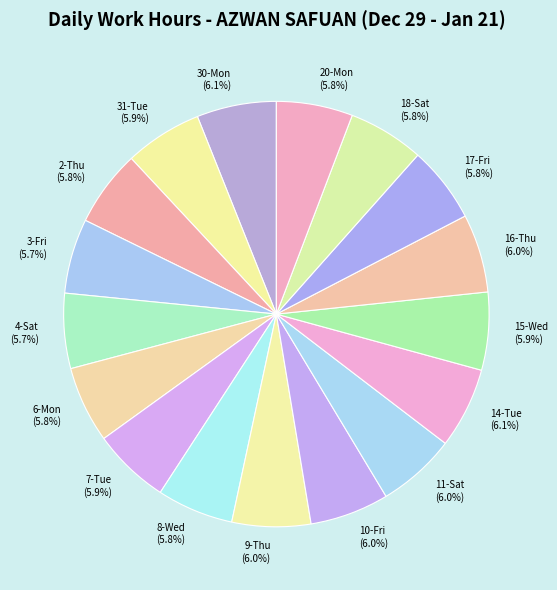

What is the ratio of the value at 30-Mon to the value at 15-Wed?

1.0